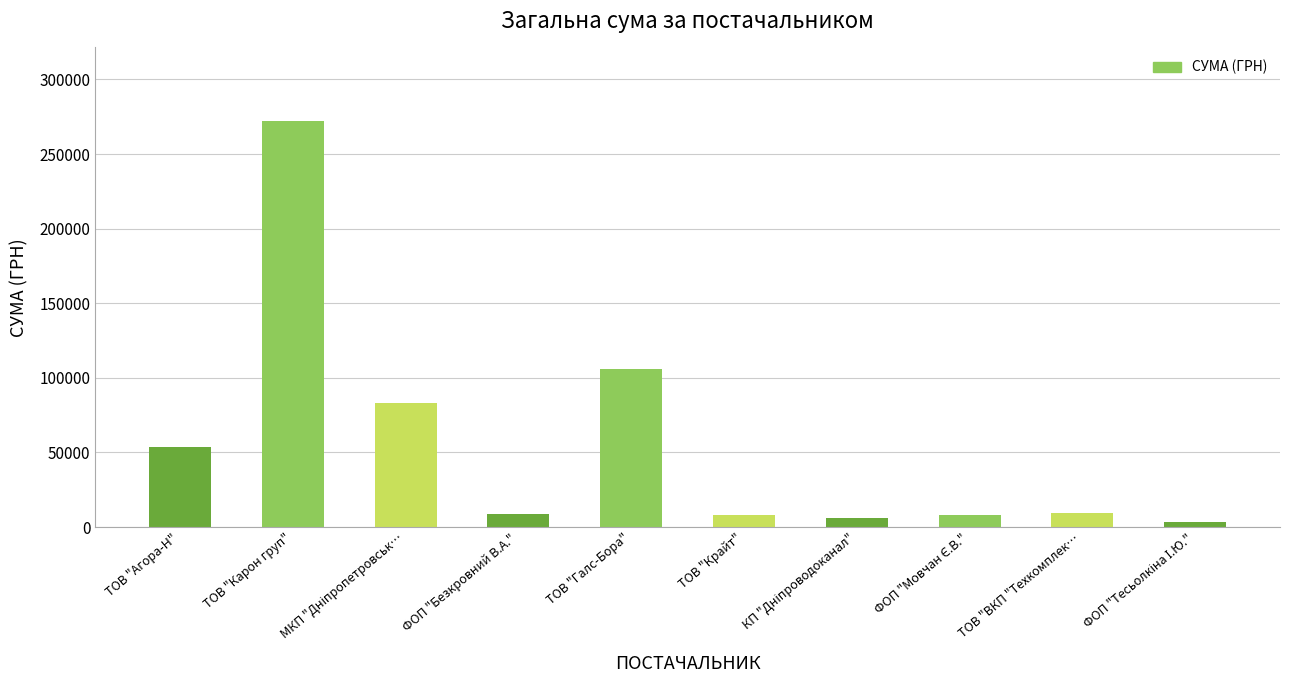

What is the label of the 5th bar from the left?

ТОВ "Галс-Бора"